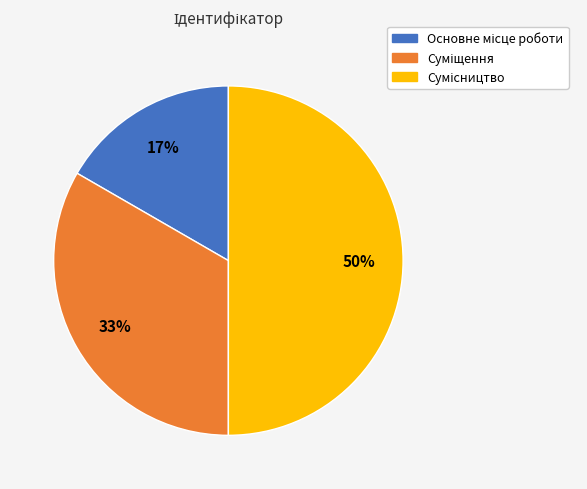

To the nearest percent, what is the difference between the largest and smallest slice percentages?

33%